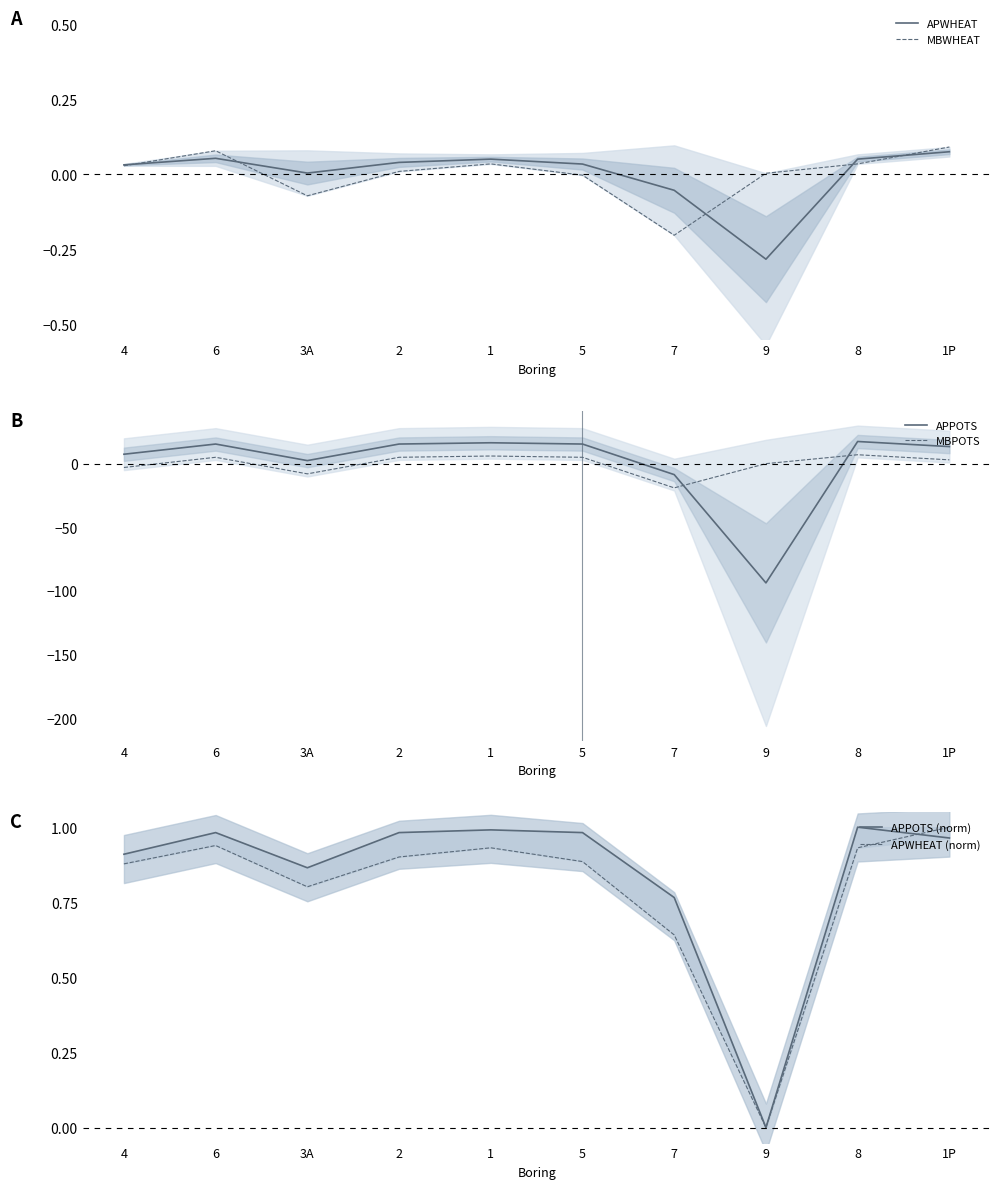

Which series has the largest total across all categories?

APPOTS (norm)